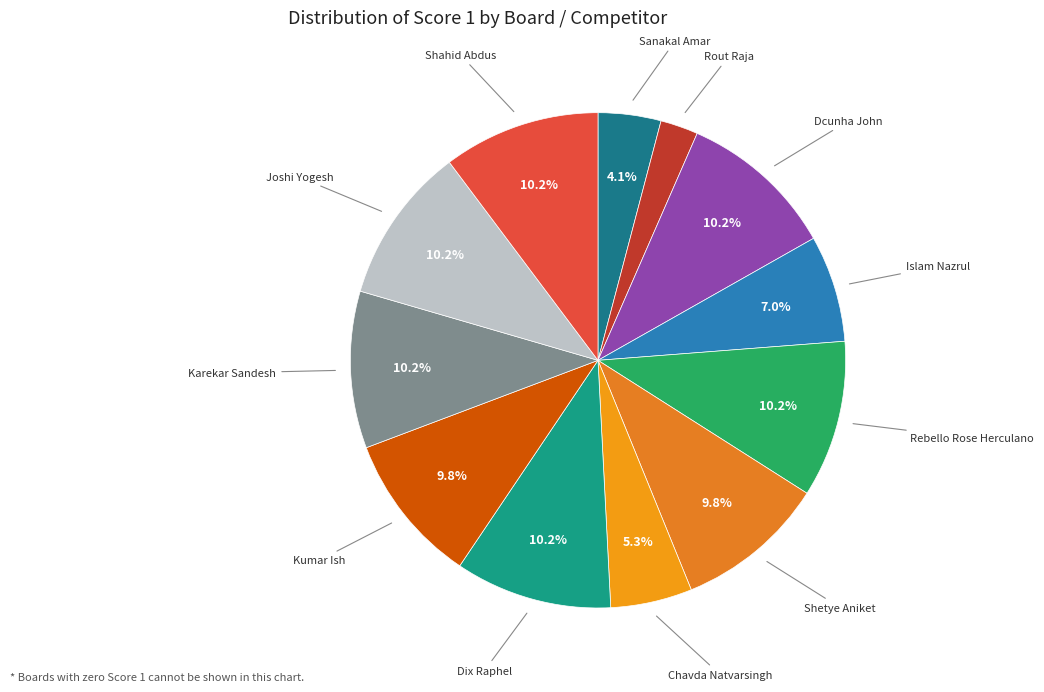

How many slices are in this pie chart?

12